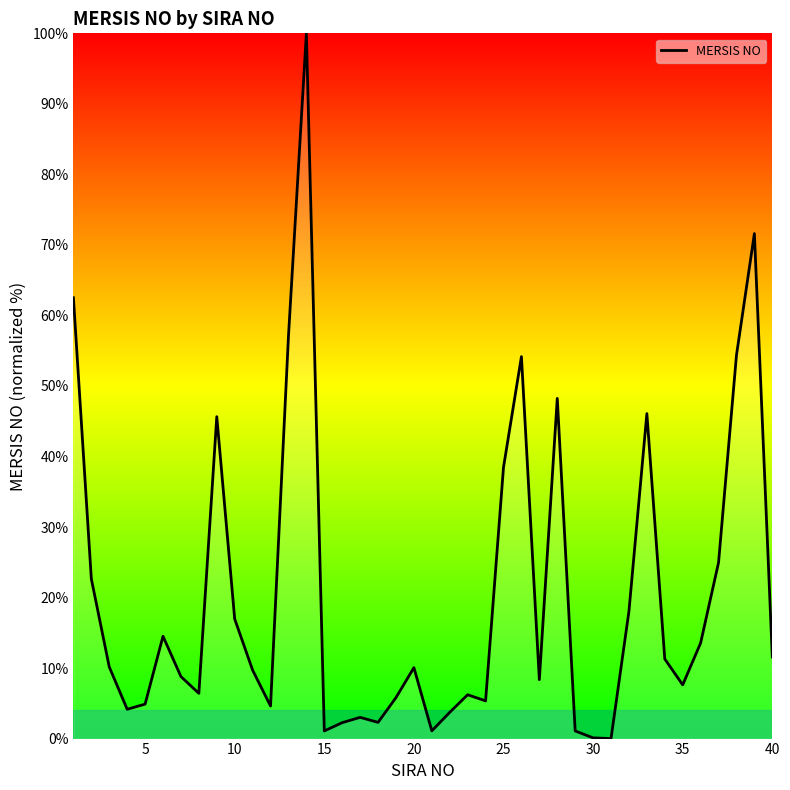

What is the maximum value shown in the chart?

100.0